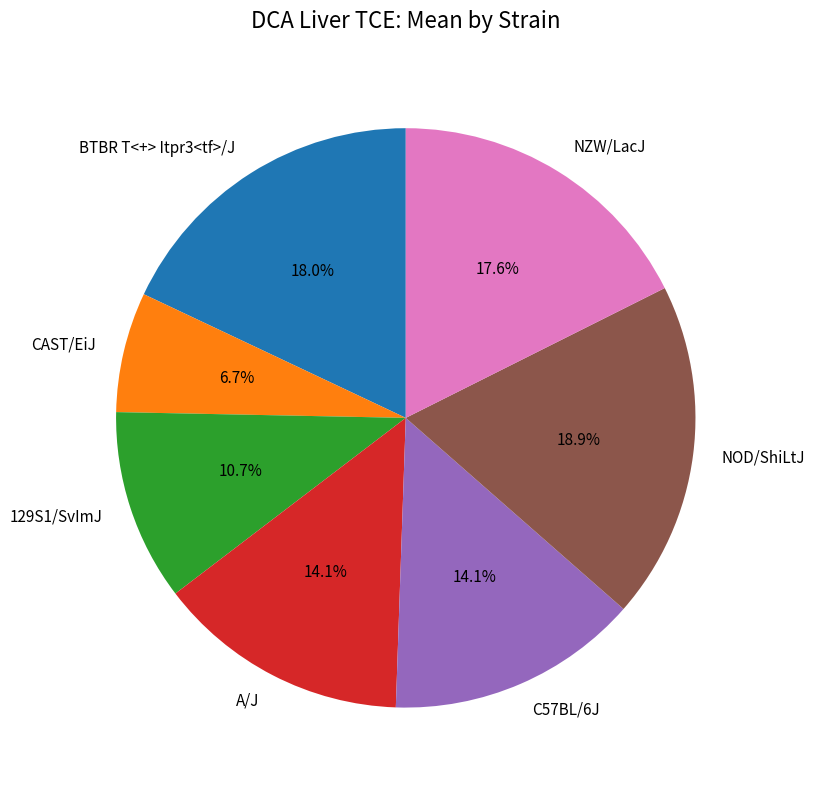

Is there a majority slice in this chart?

No